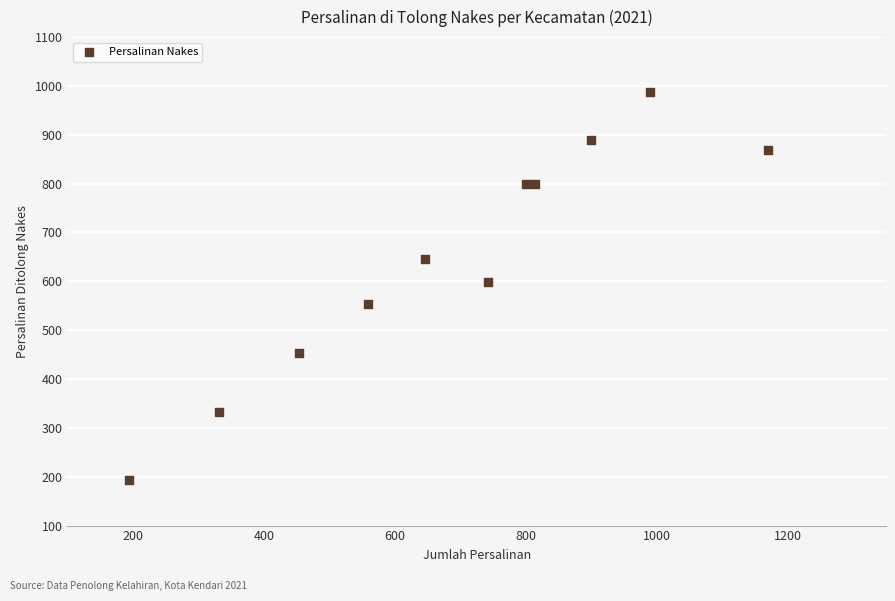

What is the range of Y values (max minus min)?

794